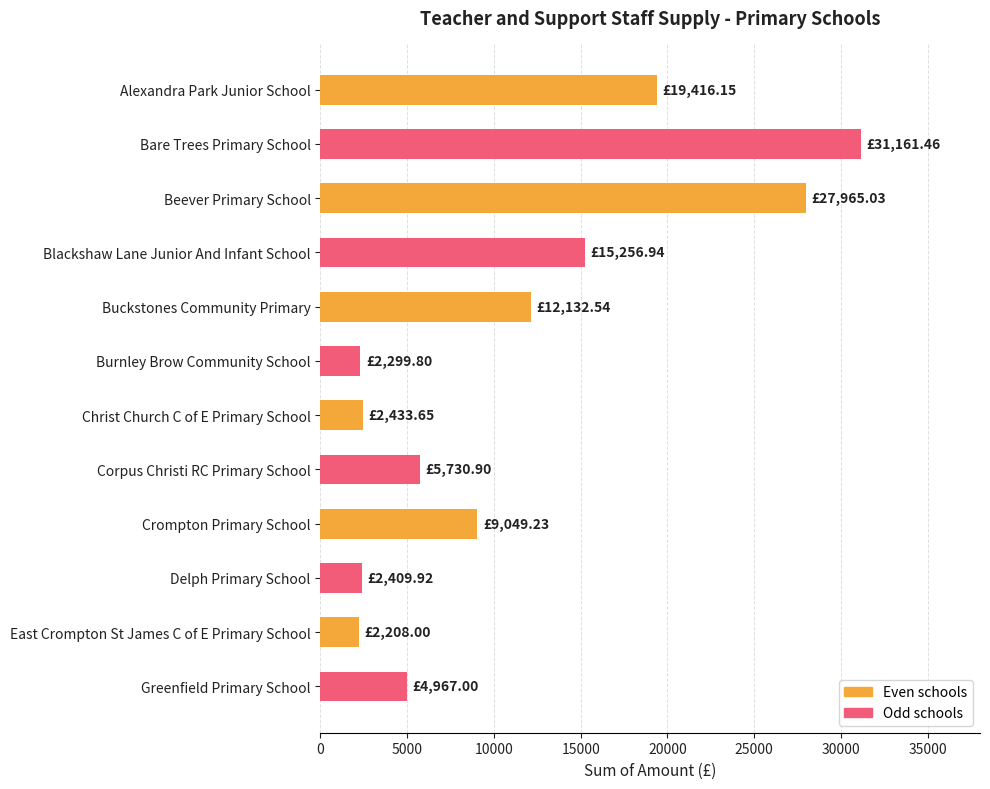

What is the label of the 8th bar from the bottom?

Buckstones Community Primary